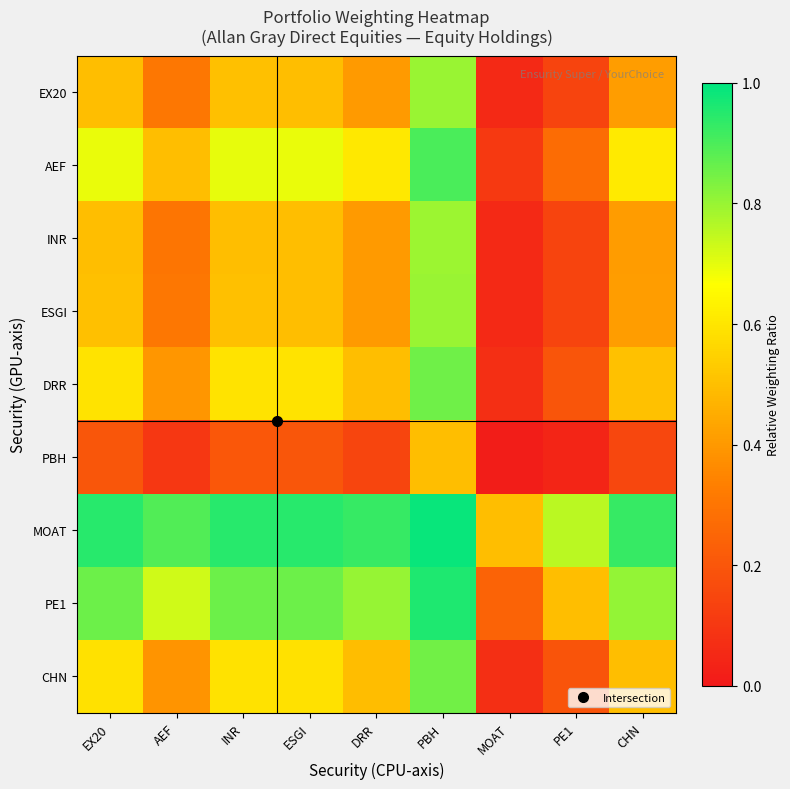

Count the number of data series in this chart.

9